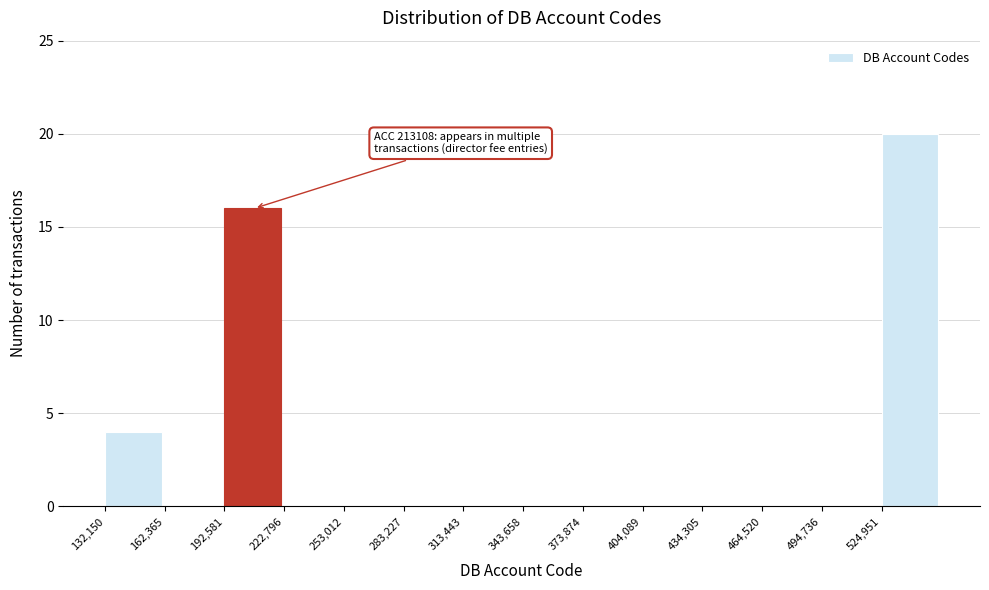

Over which range of the x-axis is the bar tallest?

525000 to 555000